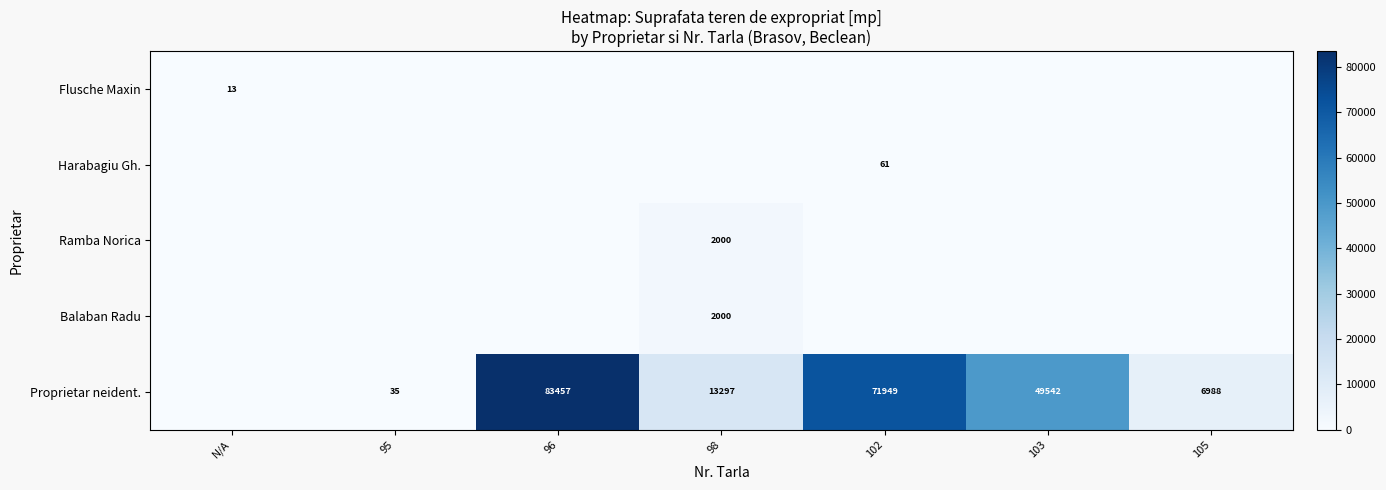

Count the number of categories in the chart.

7